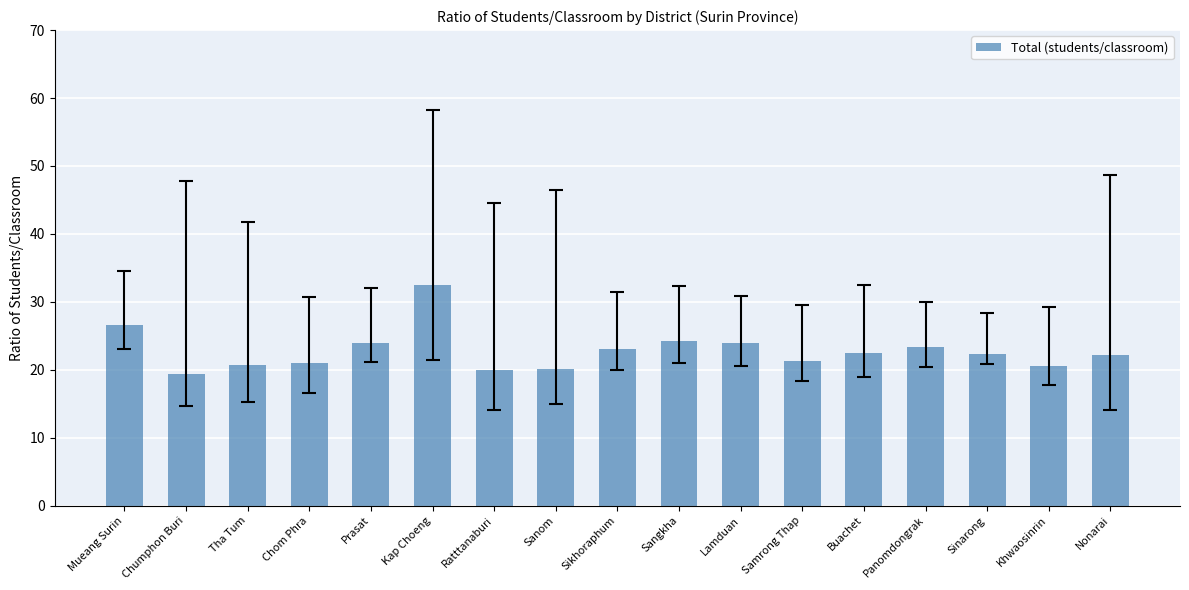

What value does the data have at Prasat?

24.0